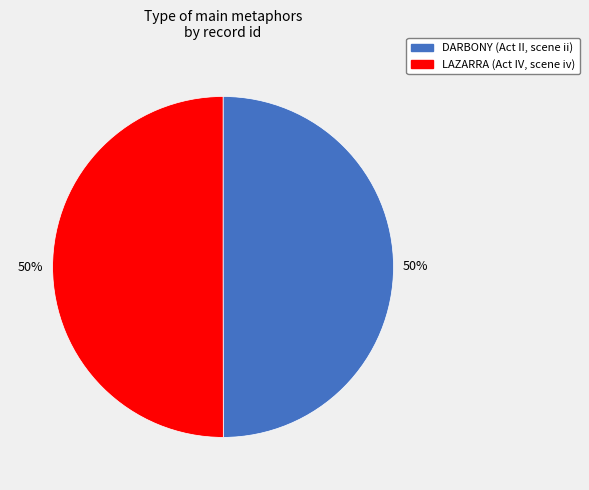

What percentage is the DARBONY (Act II, scene ii) slice, to the nearest percent?

50%